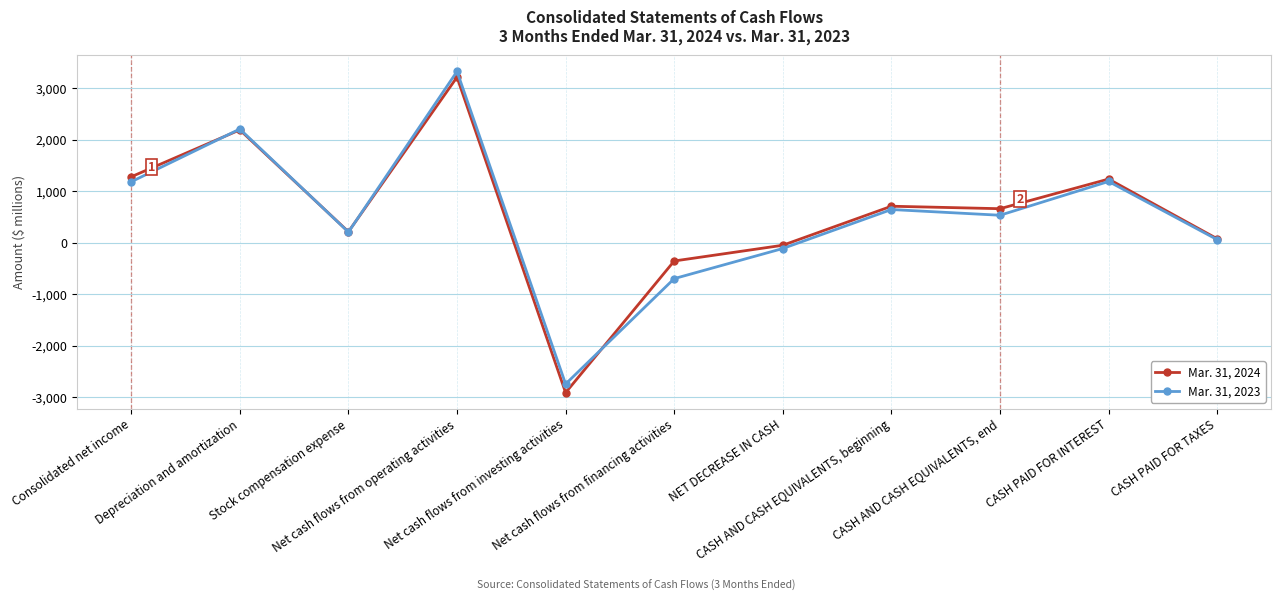

True or false: Mar. 31, 2024 has more than 2 interior local peaks.

True